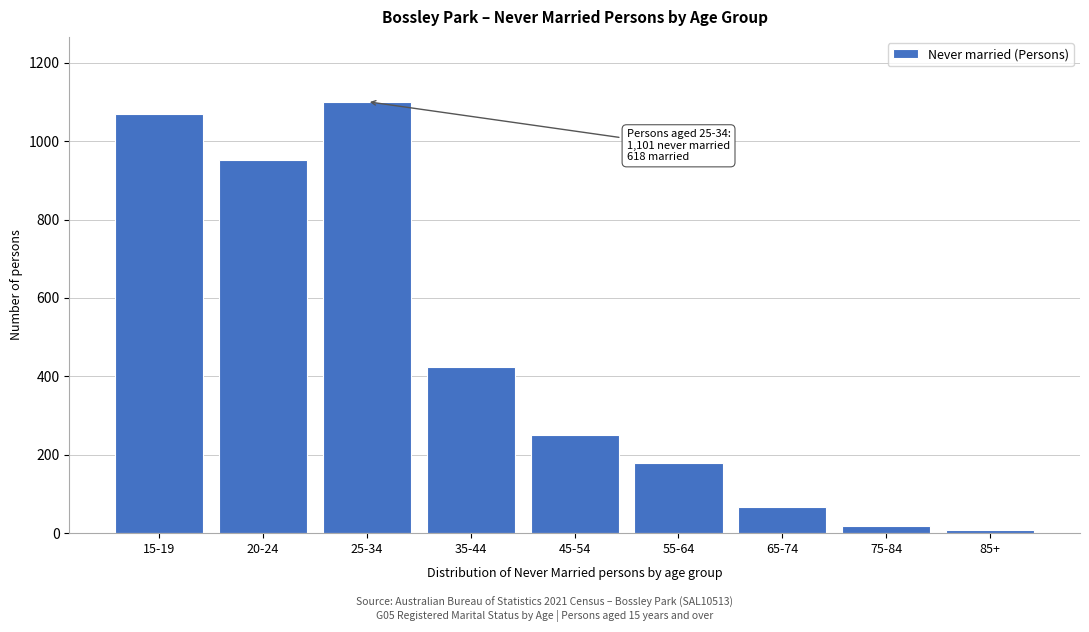

Reading left to right, list all the values displayed in this chart.

15-19=1070	20-24=953	25-34=1101	35-44=425	45-54=251	55-64=178	65-74=67	75-84=19	85+=8